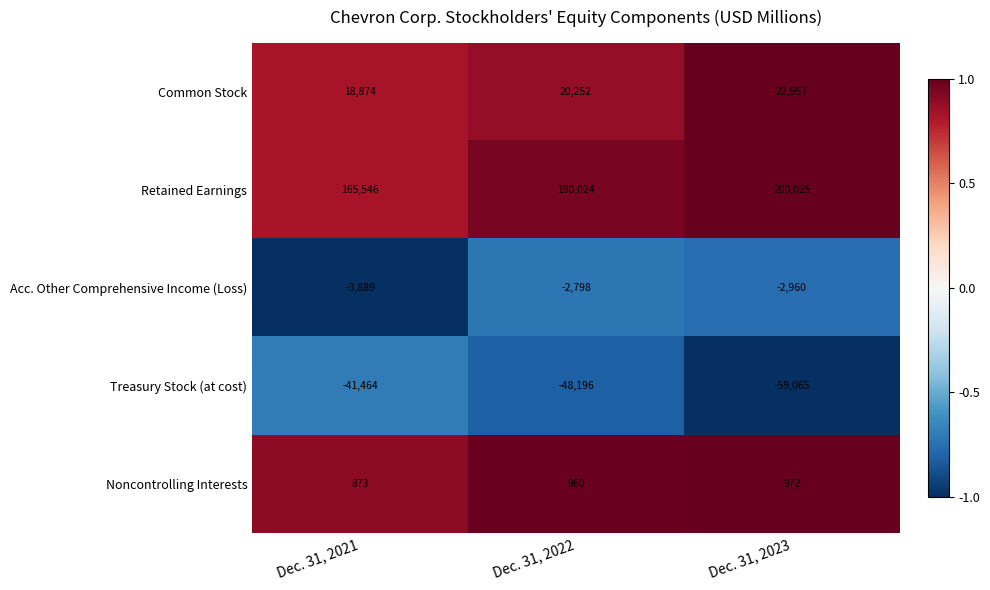

At which label is Common Stock closest to 20915?

Dec. 31, 2022